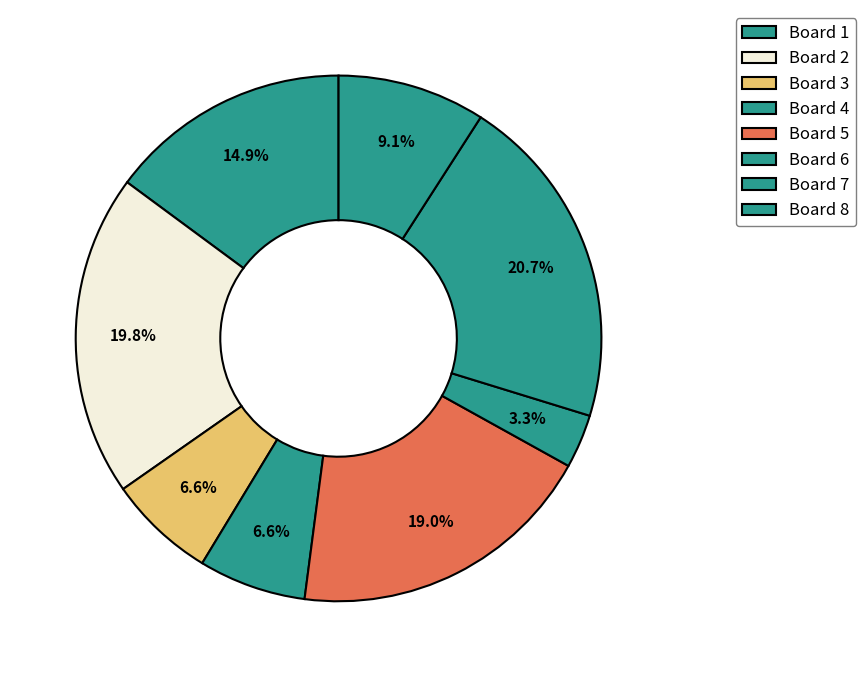

How many slices are in this pie chart?

8